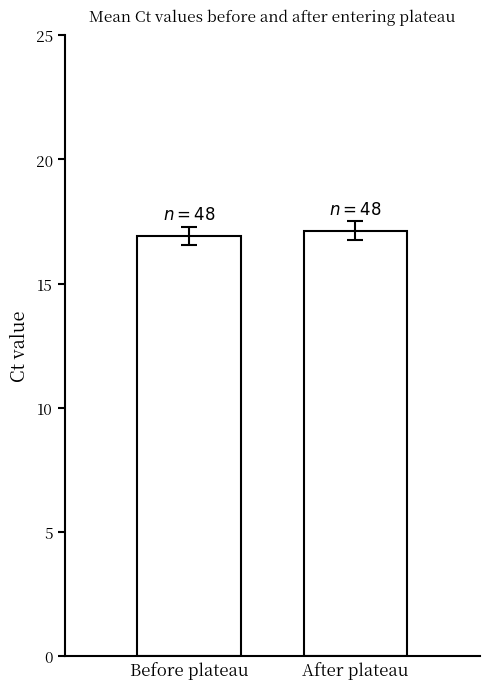

What is the change in value from Before plateau to After plateau?

+0.2